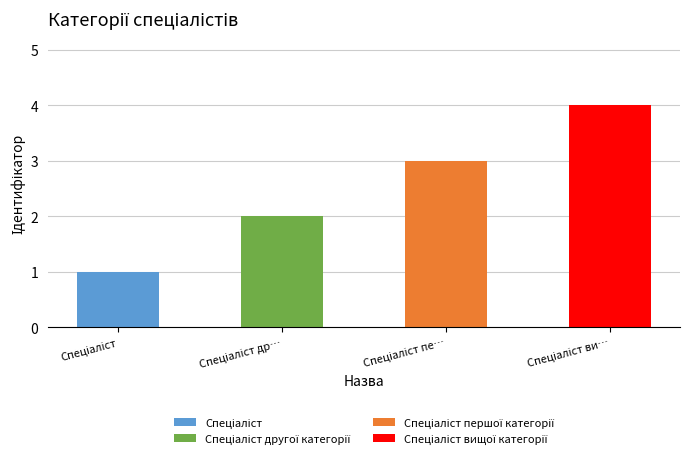

The value at Спеціаліст вищої категорії is 4. True or false?

True